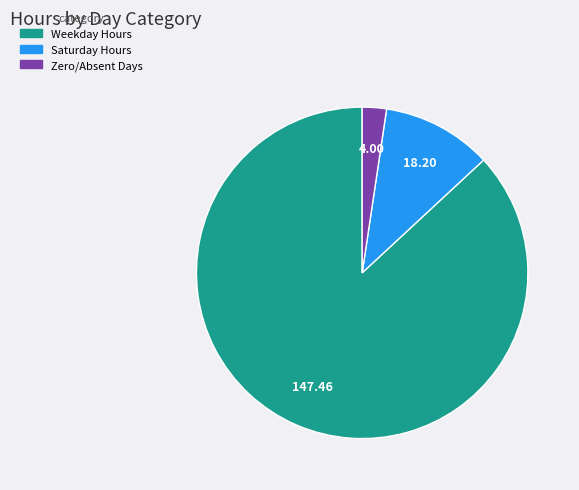

Is there any slice that represents more than half of the pie?

Yes